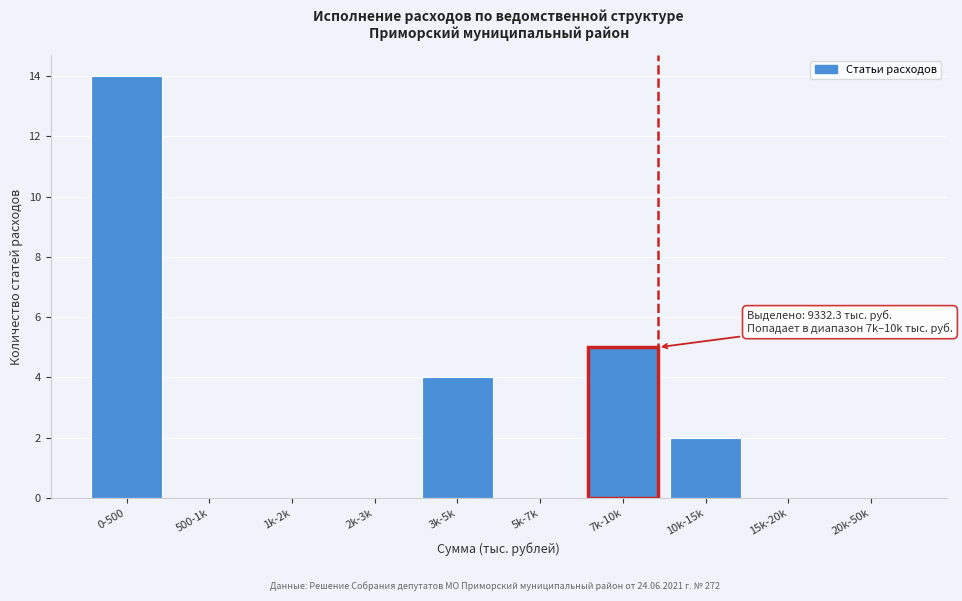

Reading left to right, list all the values displayed in this chart.

0-500=14	500-1k=0	1k-2k=0	2k-3k=0	3k-5k=4	5k-7k=0	7k-10k=5	10k-15k=2	15k-20k=0	20k-50k=0